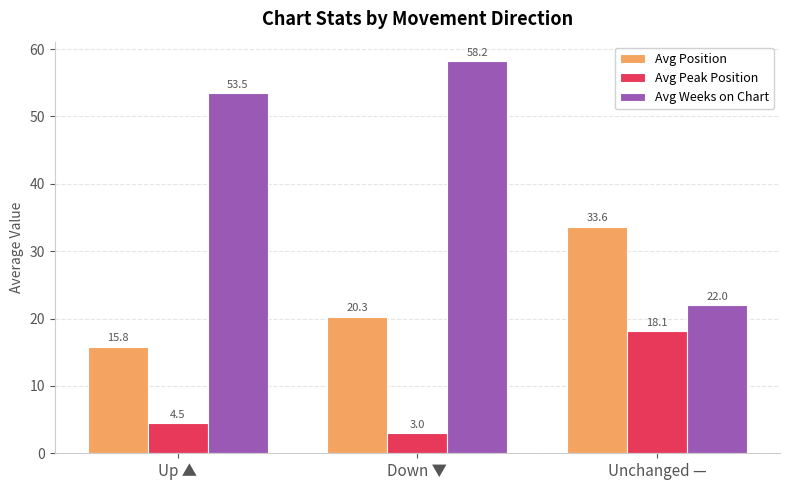

Reading left to right, what are all the values shown in this chart?

Avg Position: Up ▲=15.8	Down ▼=20.3	Unchanged —=33.6
Avg Peak Position: Up ▲=4.5	Down ▼=3.0	Unchanged —=18.1
Avg Weeks on Chart: Up ▲=53.5	Down ▼=58.2	Unchanged —=22.0